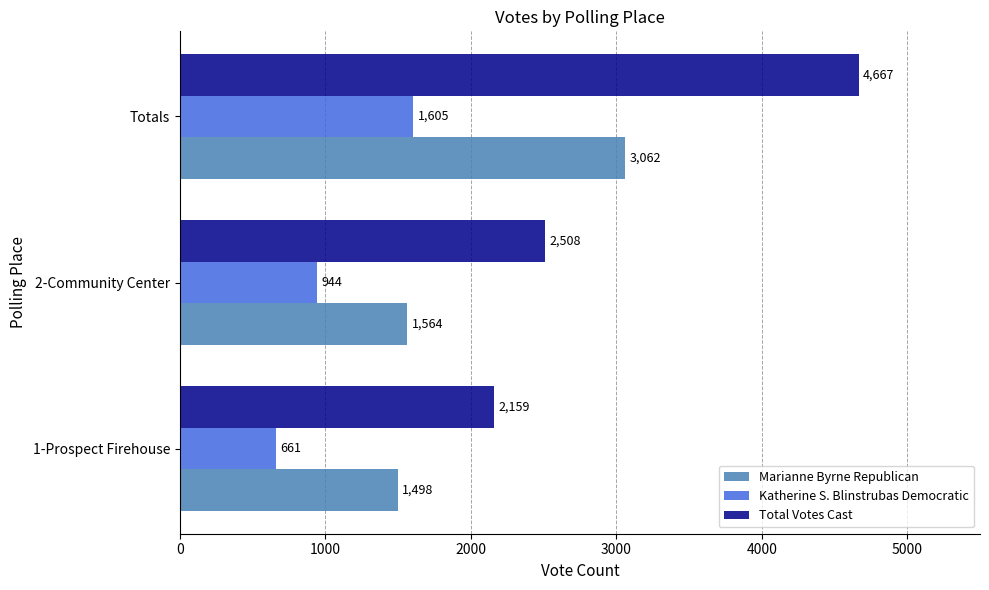

What is the approximate value of Katherine S. Blinstrubas Democratic at 1-Prospect Firehouse, to the nearest 10?

660